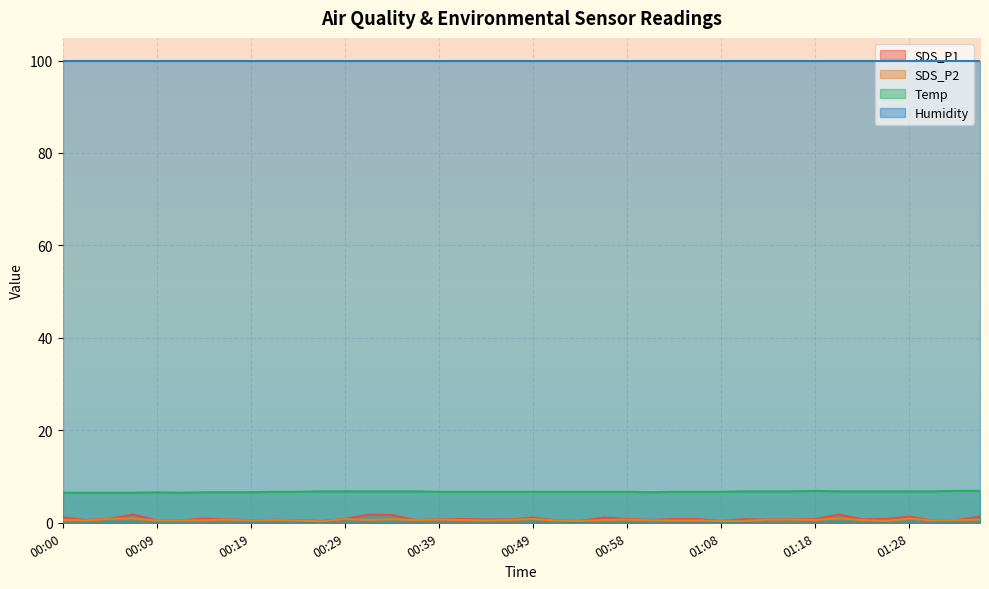

Which series has the widest spread of values?

SDS_P1